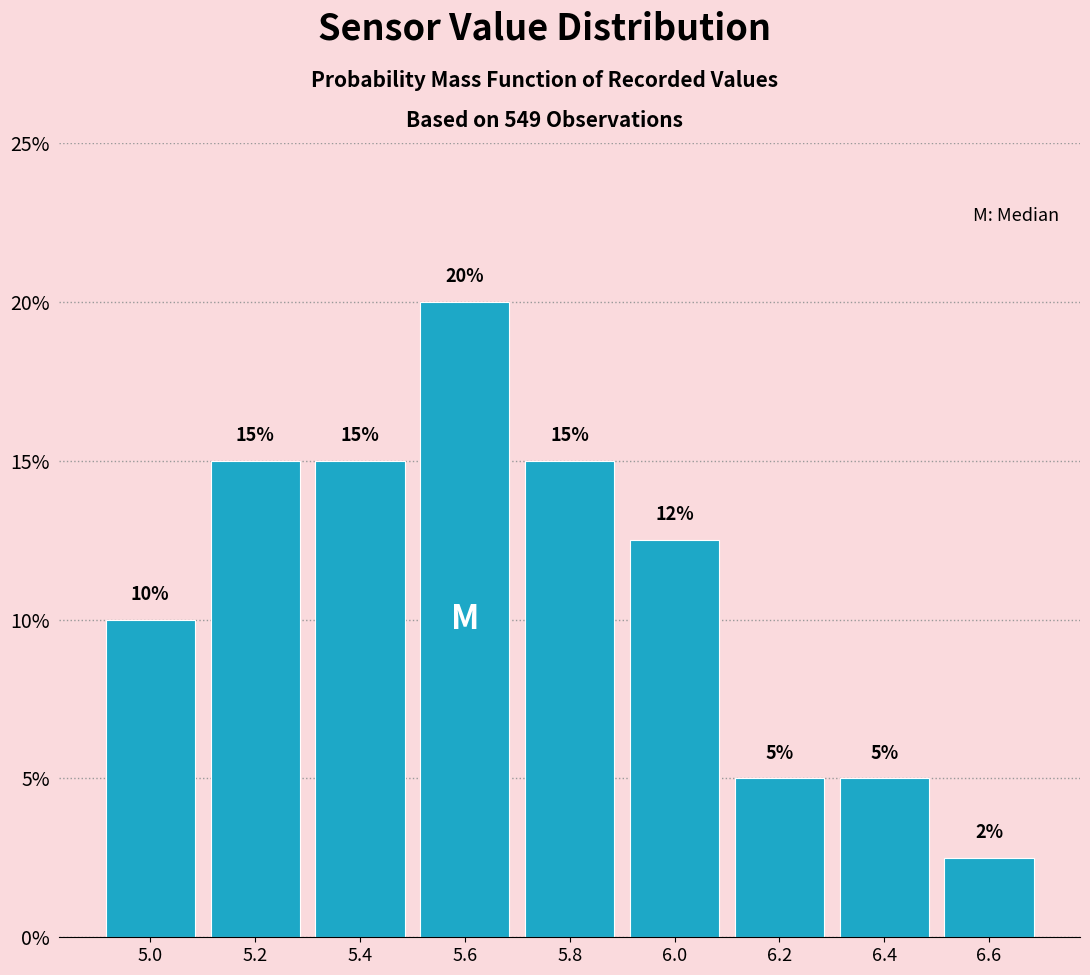

Over which range of the x-axis is the bar tallest?

5.5 to 5.7